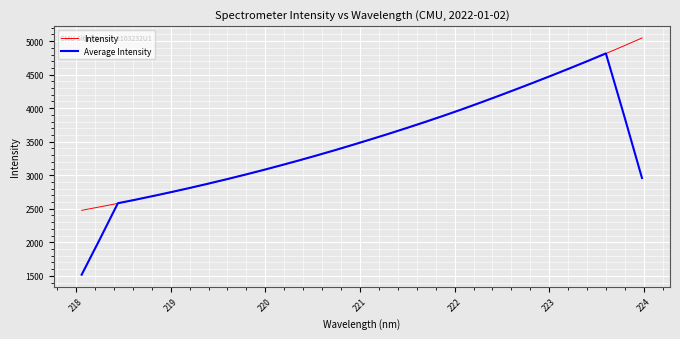

Which series has the largest range (max minus min)?

Average Intensity